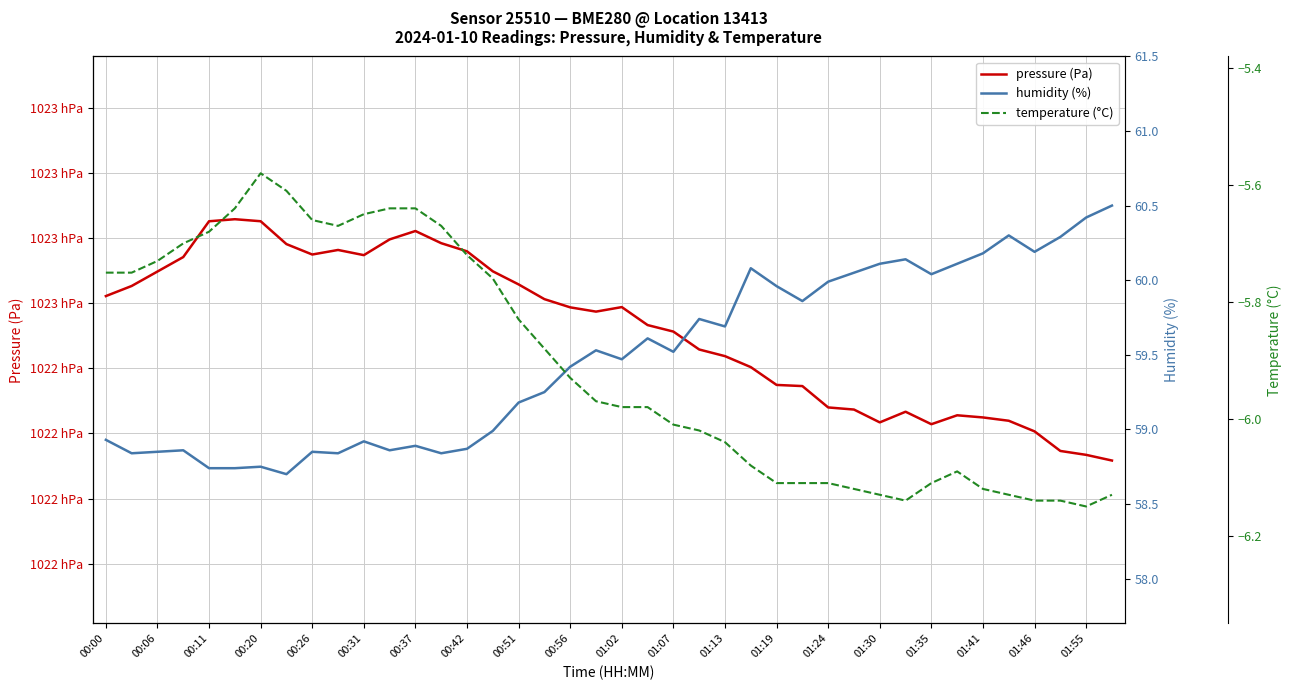

Which series has the widest spread of values?

pressure (Pa)